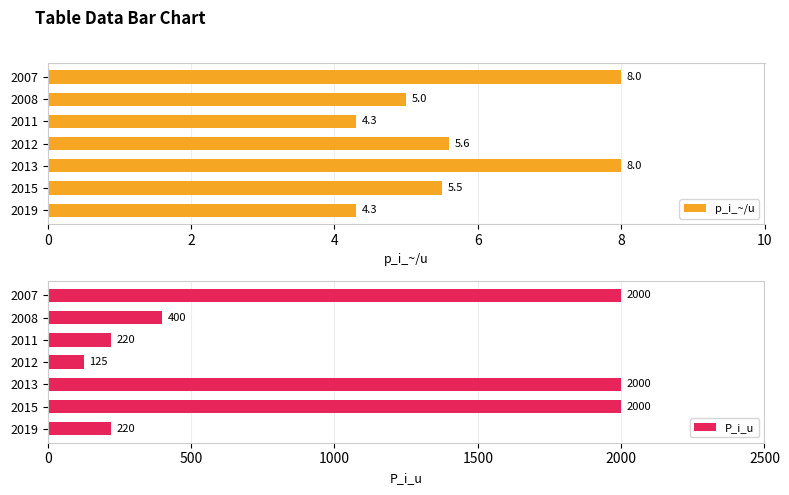

What is the approximate value of p_i_~/u at 2007?

8.0